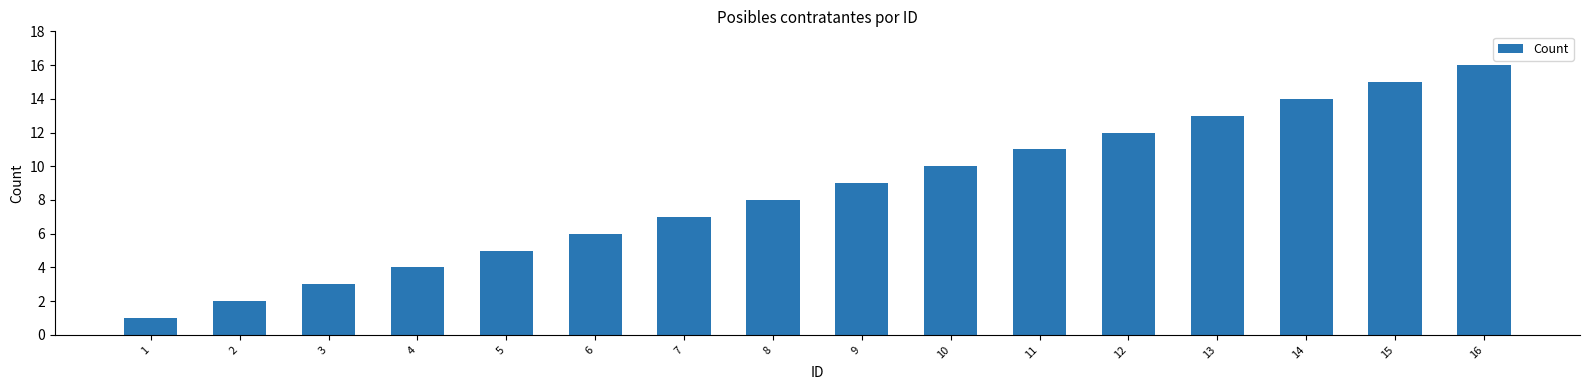

Are the bars grouped side by side (vs. stacked)?

No